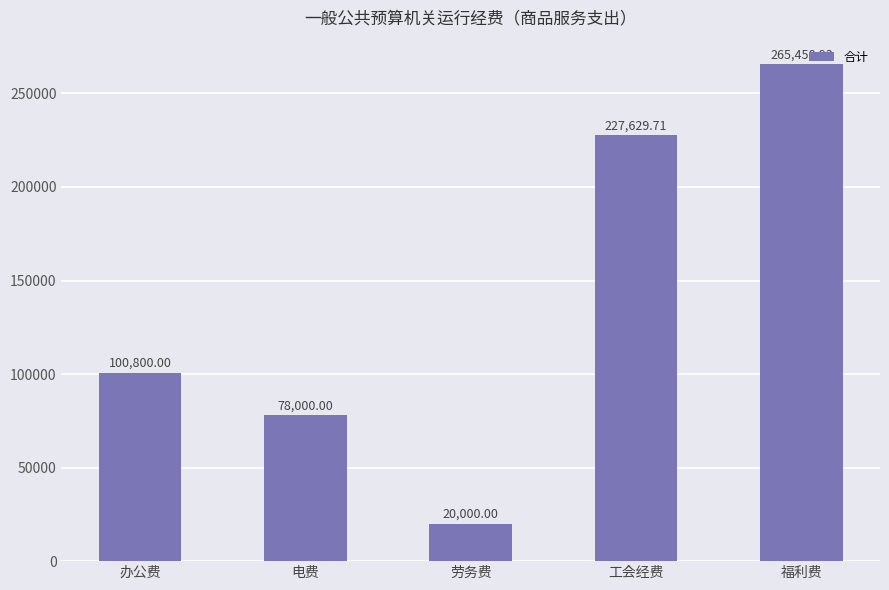

At which category does the chart reach its peak across all series?

福利费